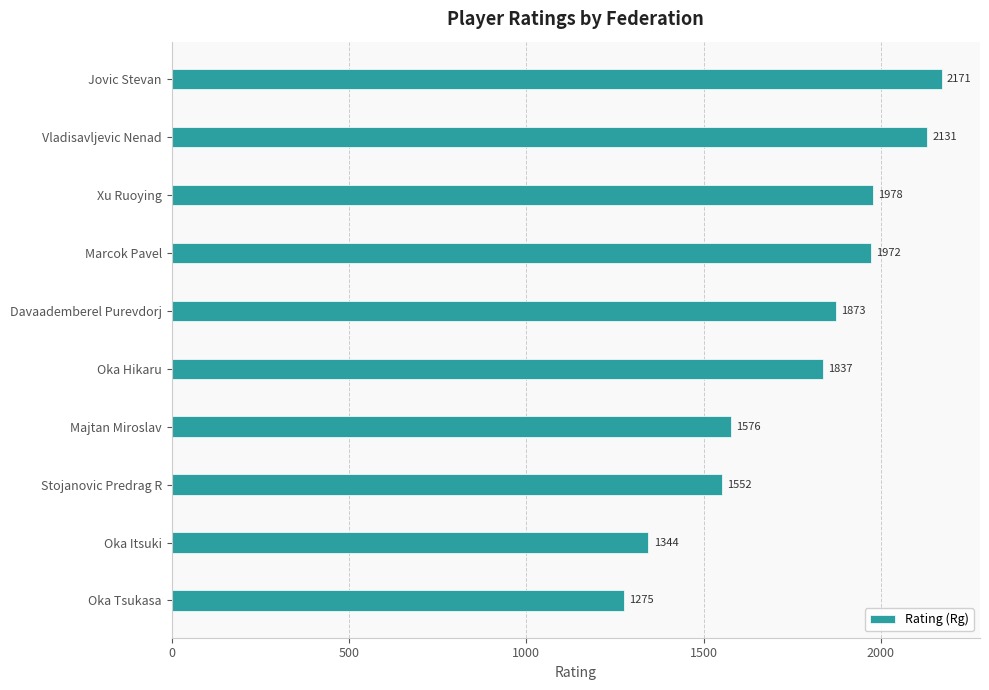

What is the label of the 9th bar from the top?

Oka Itsuki